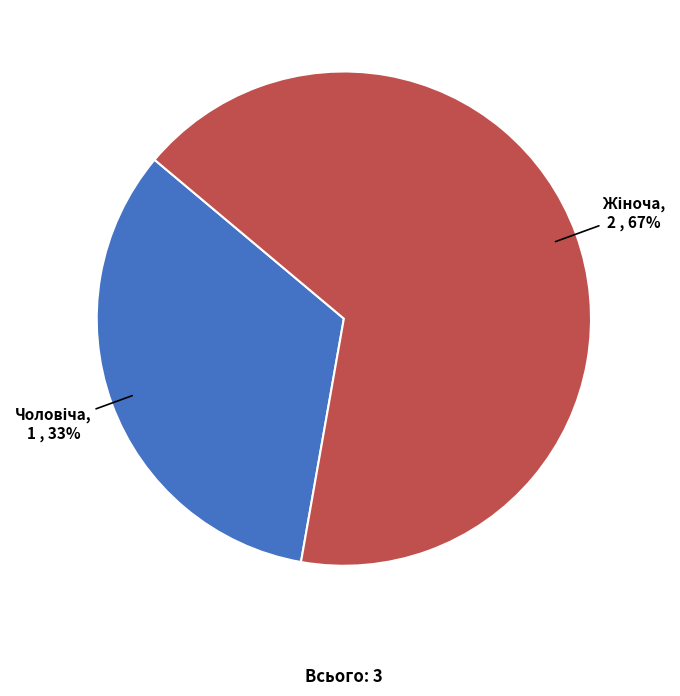

Is there any slice that represents more than half of the pie?

Yes